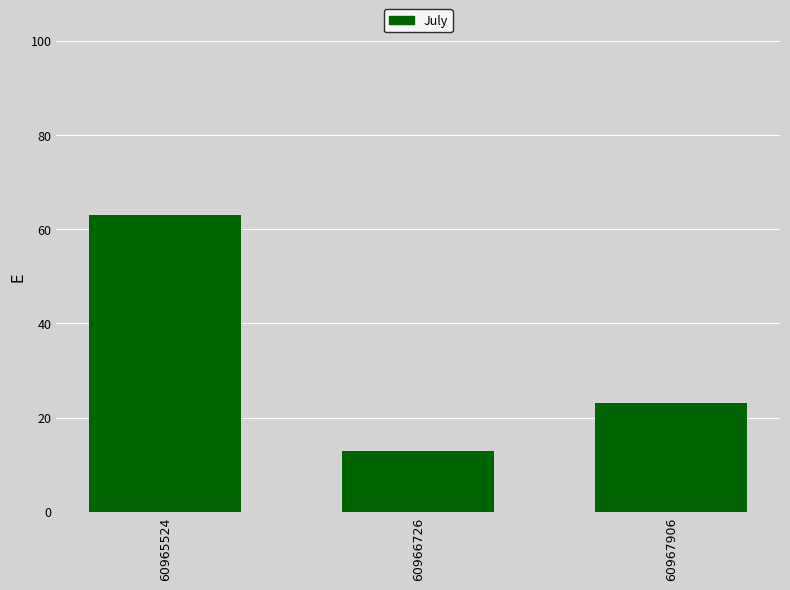

Does the chart contain stacked bars?

No